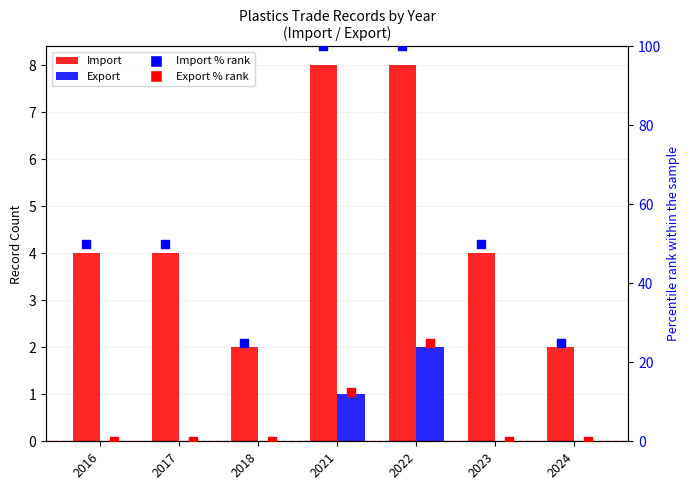

Which series has the largest total across all categories?

Import % rank